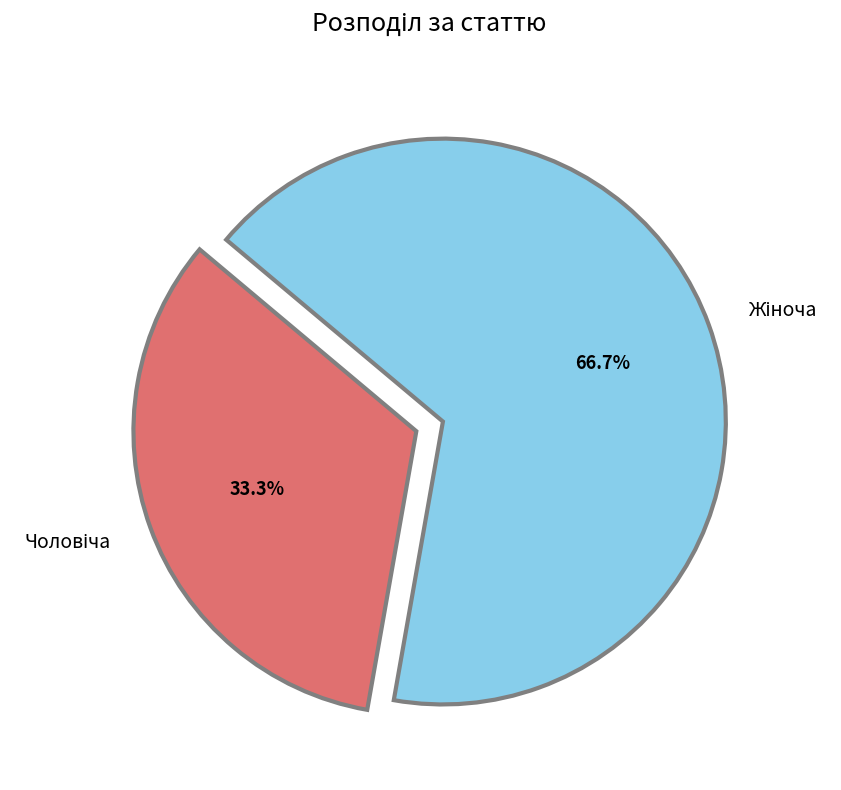

Is there any slice that represents more than half of the pie?

Yes